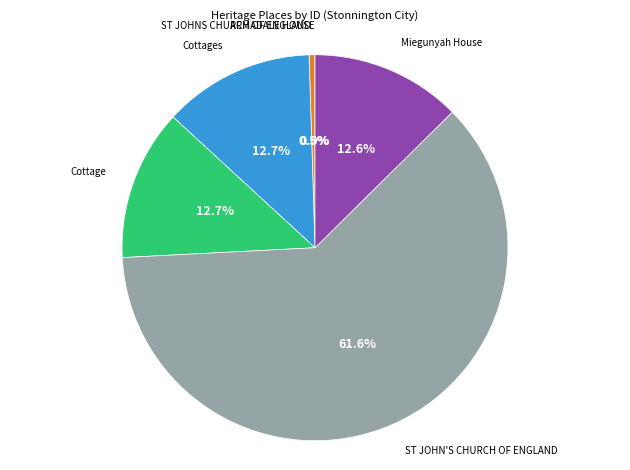

Does any single category account for the majority?

Yes